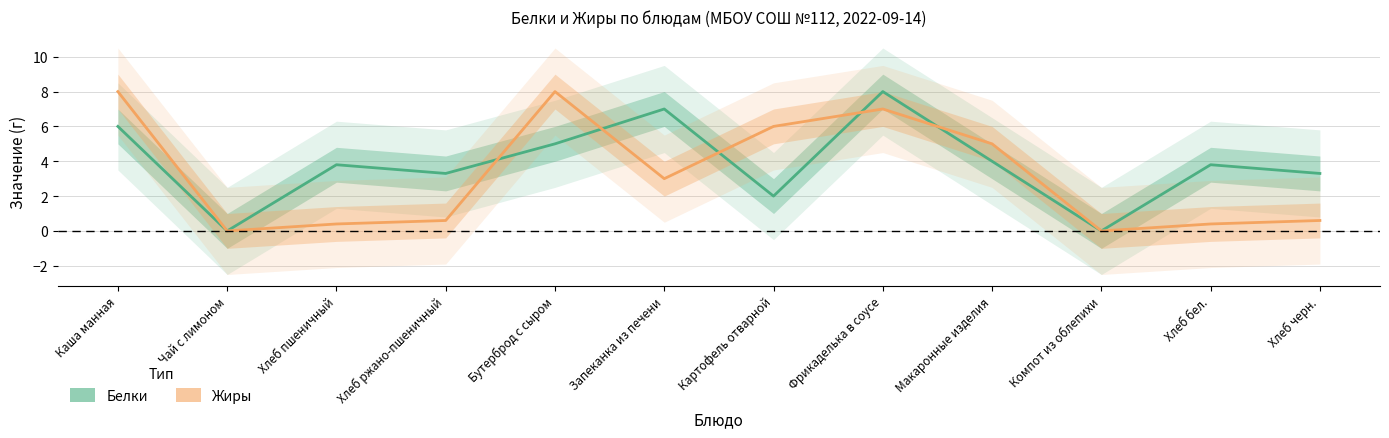

True or false: Белки and Жиры intersect in this chart.

True